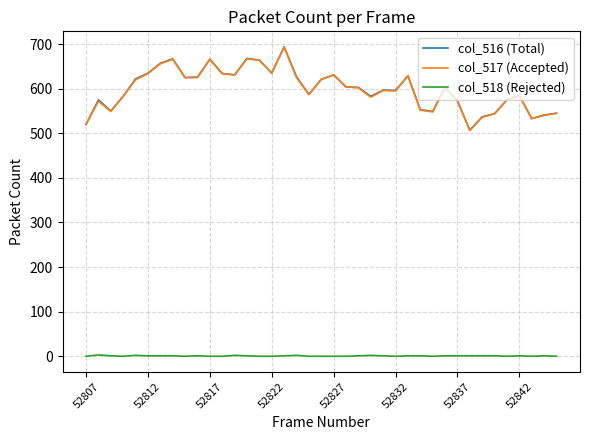

True or false: col_518 (Rejected) and col_517 (Accepted) cross at least once.

False